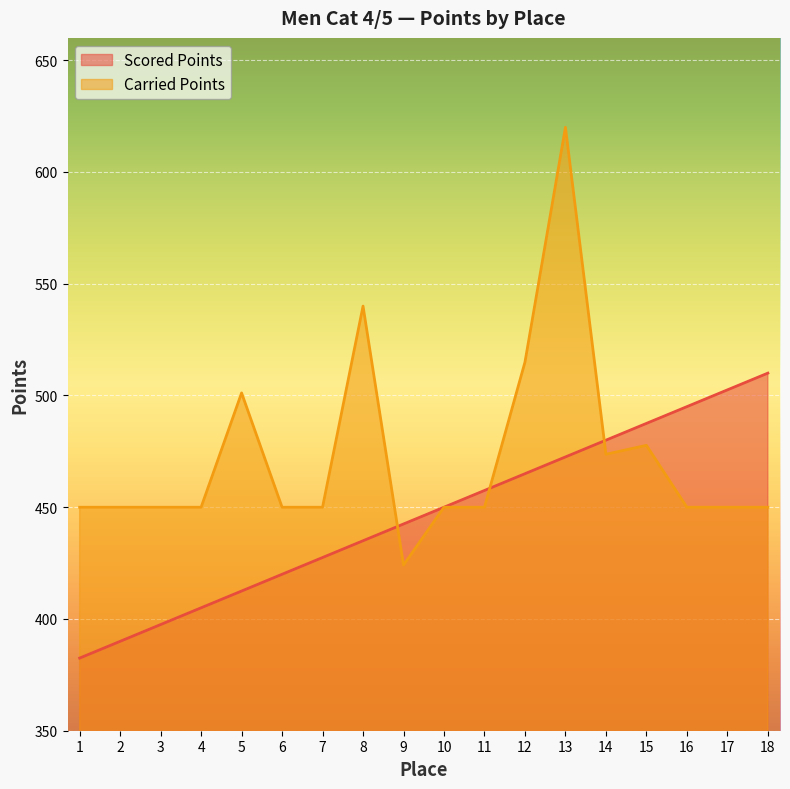

What are all the series names shown in the legend?

Scored Points, Carried Points